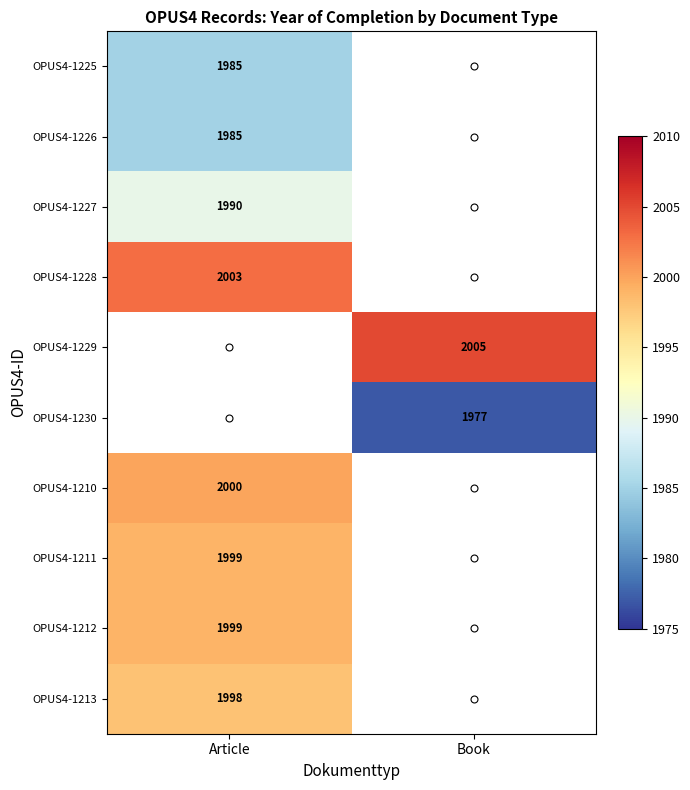

True or false: OPUS4-1210 has a value of 2000 at Article.

True